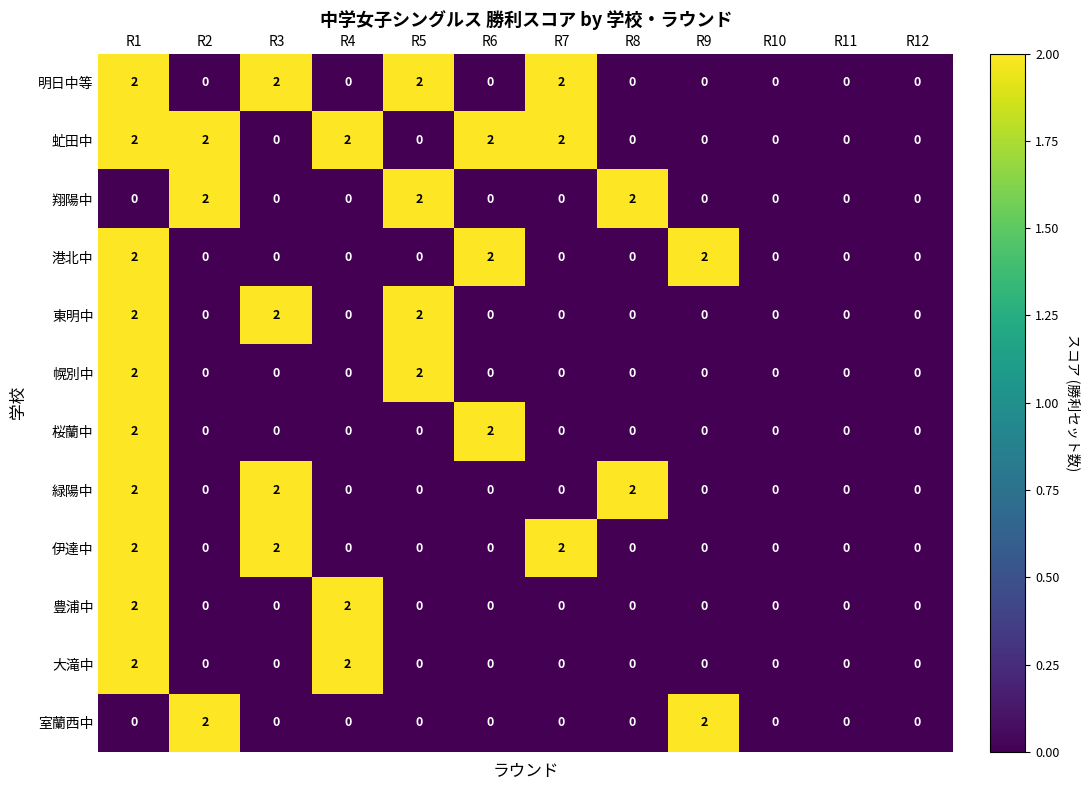

True or false: 豊浦中 has a value of 0 at R1.

False